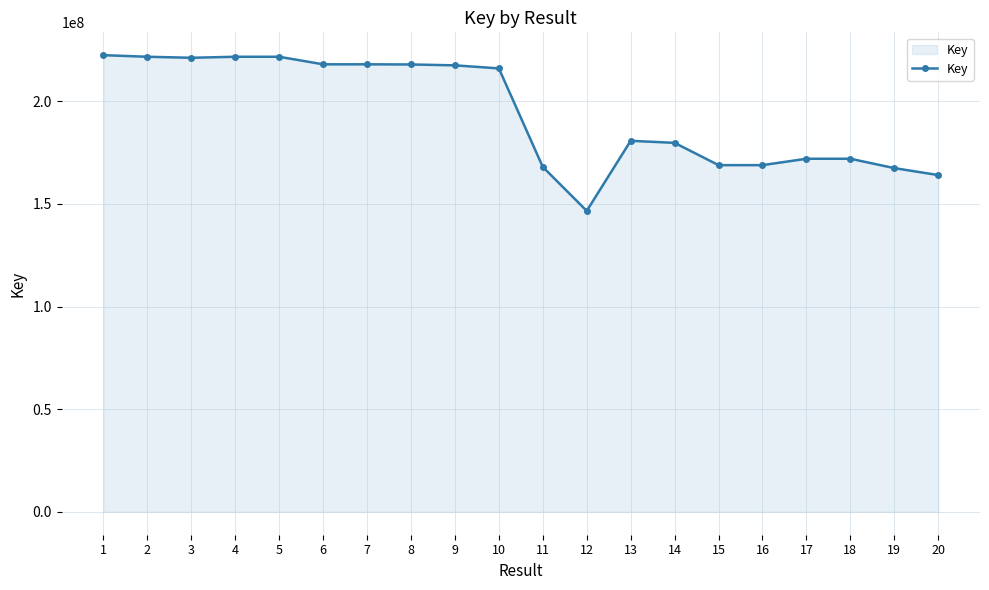

What is the approximate value at 20, to the nearest 100?

164026900